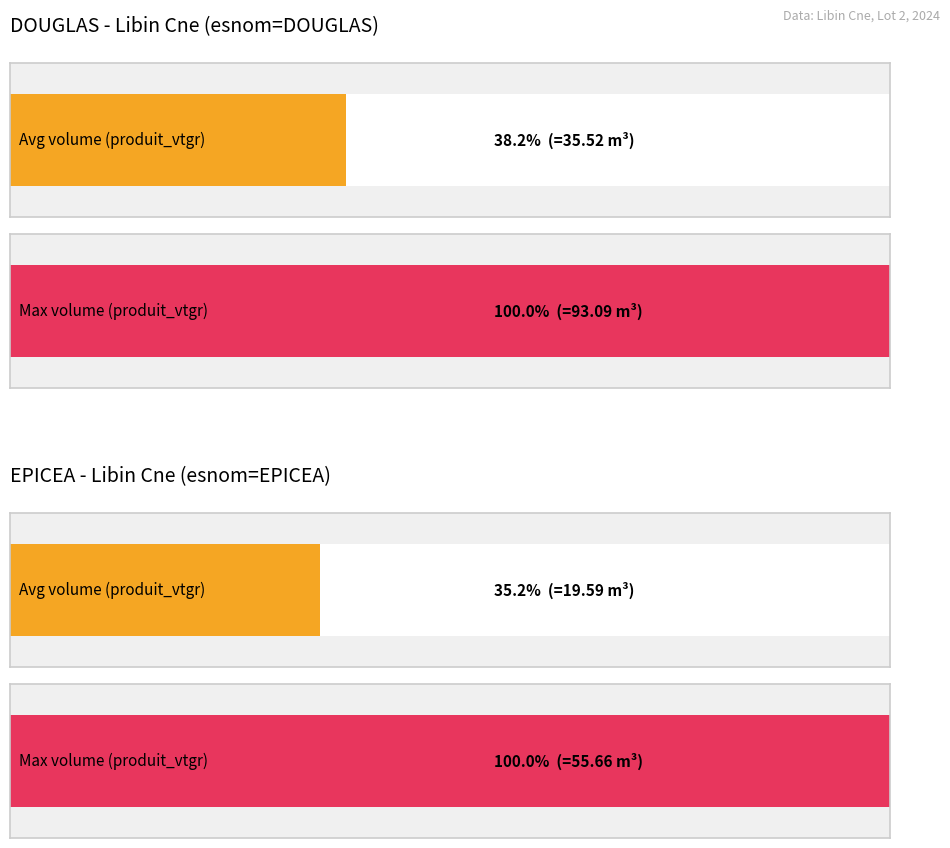

How many bars are there in each group?

2